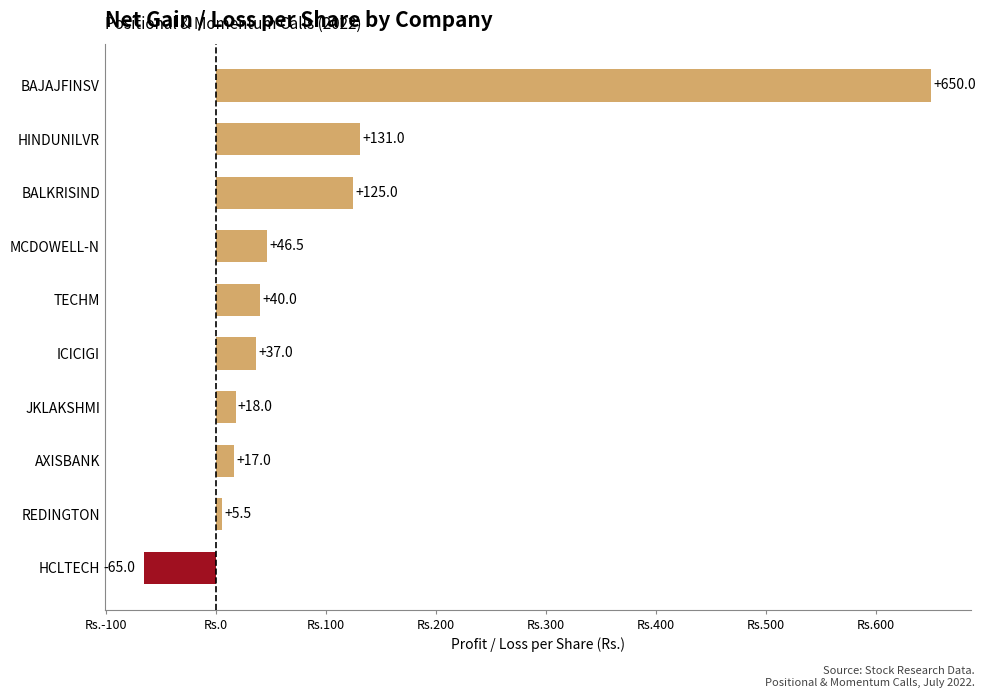

Where is the data nearest to the value 292?

HINDUNILVR